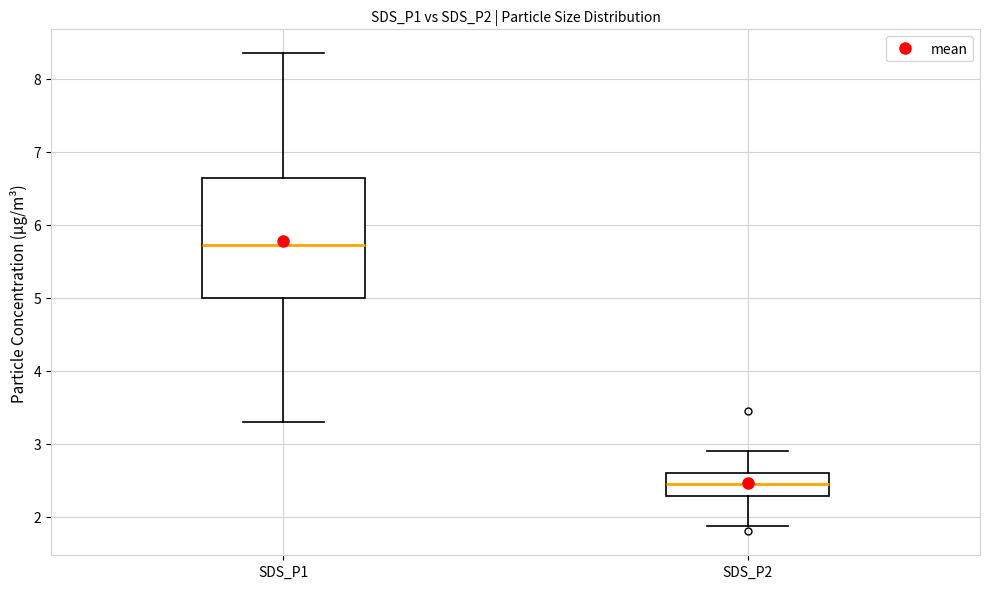

Reading left to right, read every box against the y-axis: the position of its median line, the range the box covers, and the ends of its whiskers. The values are not printed on the chart, so give them approximately, as read against the axis.

SDS_P1: median 5.7, box 5.0 to 6.6, whiskers 3.3 to 8.4
SDS_P2: median 2.5, box 2.3 to 2.6, whiskers 1.9 to 2.9